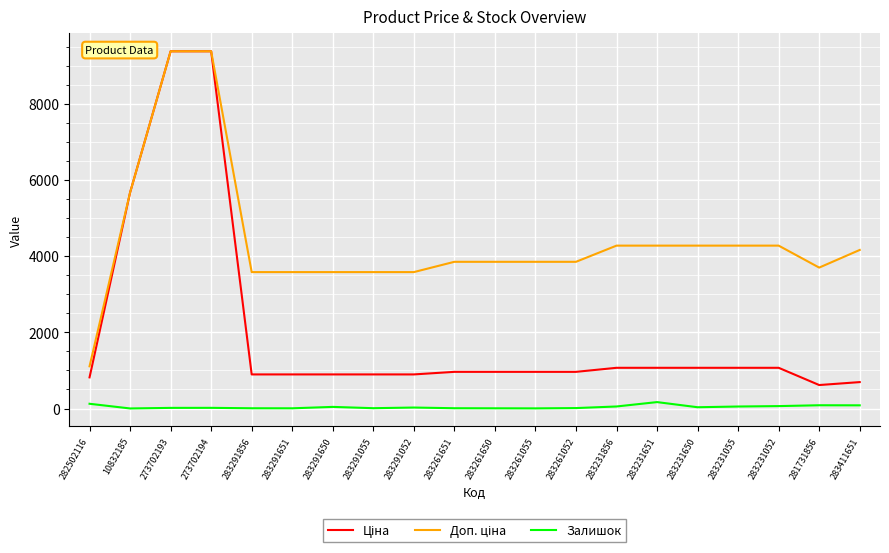

The Залишок series shows 6.0 at 283291651. True or false?

True